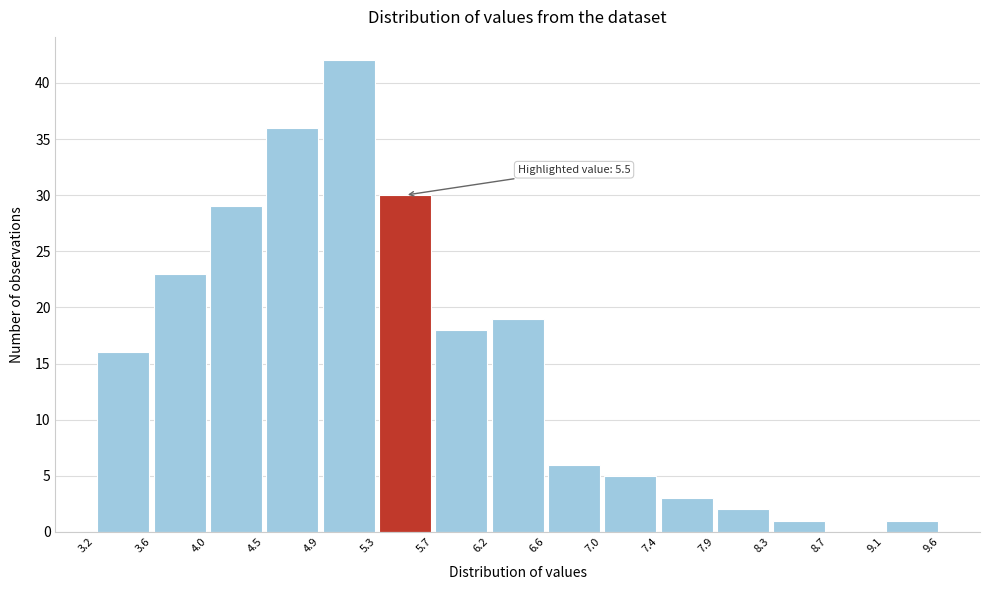

Over which range of the x-axis is the bar tallest?

4.9 to 5.3